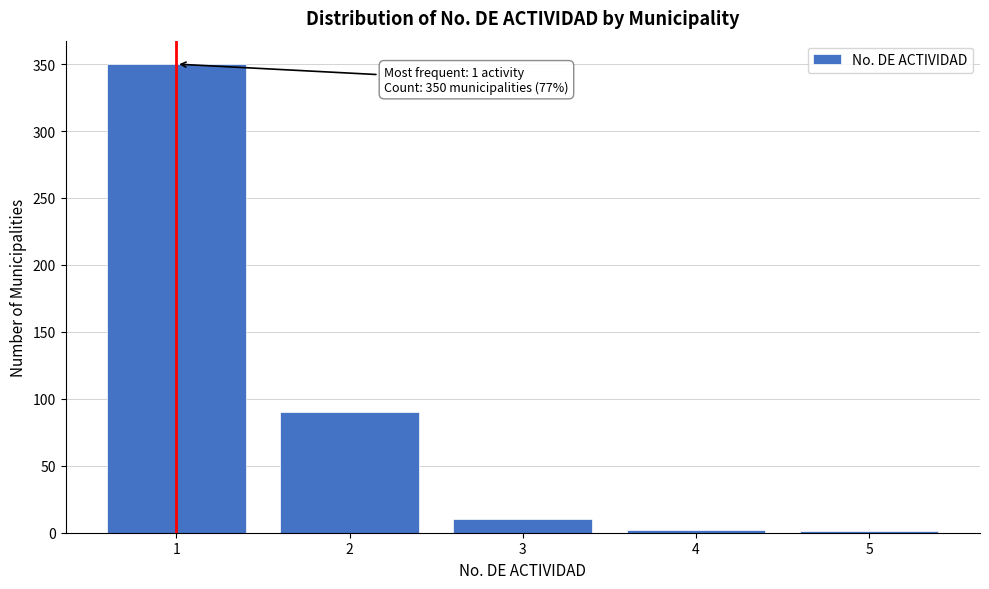

What is the maximum value shown in the chart?

350